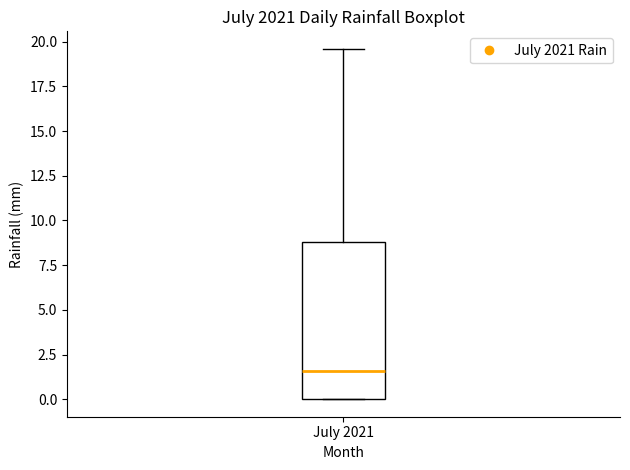

Transcribe this box plot: give where the median line is, the range the box spans, and where the two whiskers end, as read against the y-axis. The values are not printed on the chart, so give them approximately, as read against the axis.

median 1.5, box 0.0 to 9.0, whiskers 0.0 to 19.5